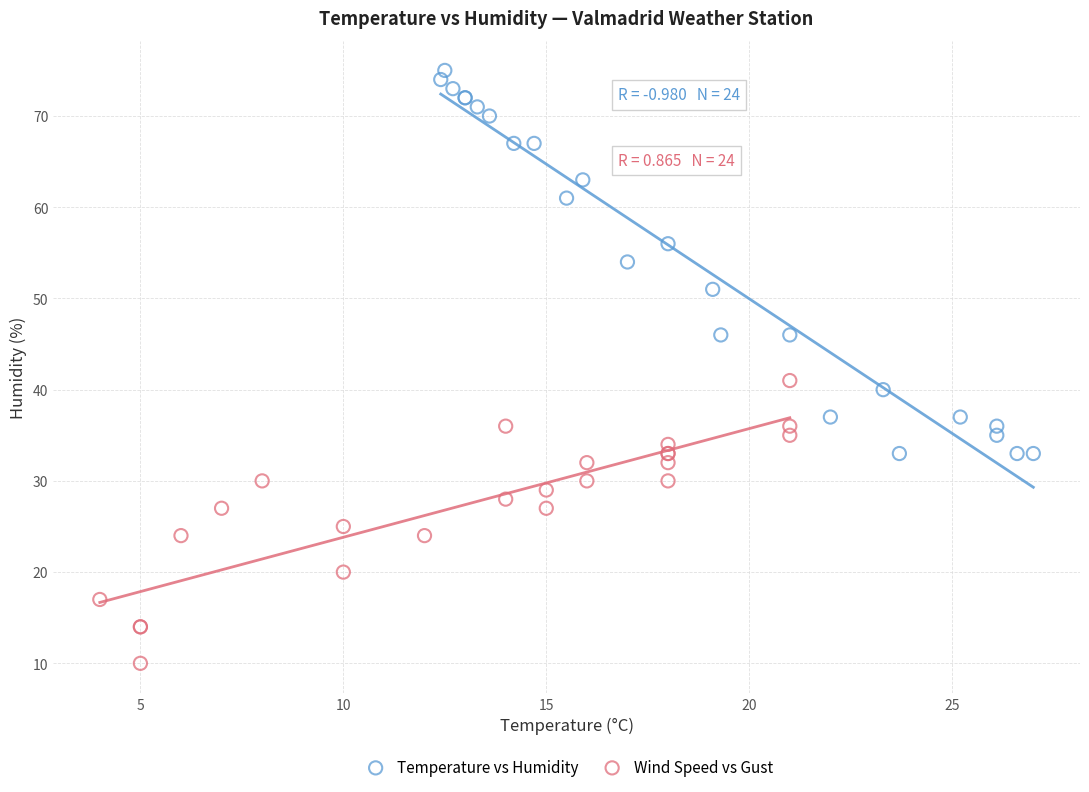

Which series reaches the maximum Y coordinate?

Temperature vs Humidity